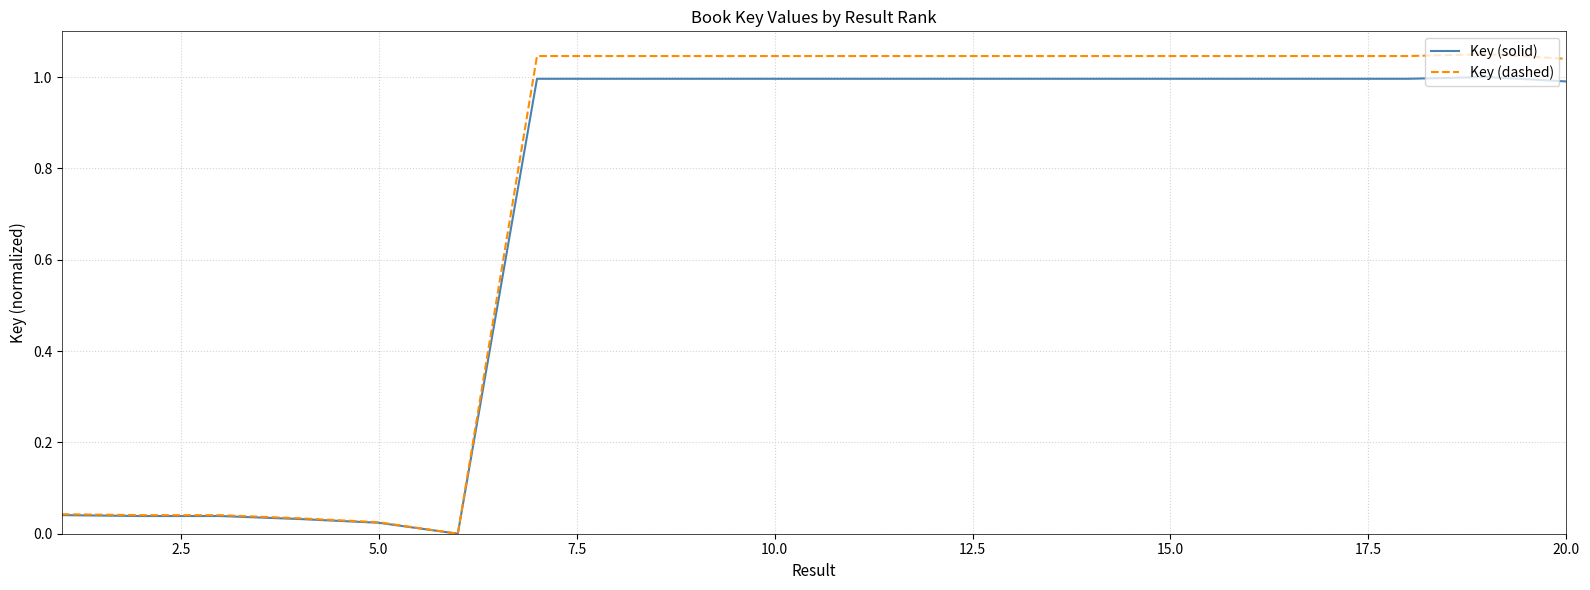

List the series in order of their overall mean, highest first.

Key (dashed), Key (solid)